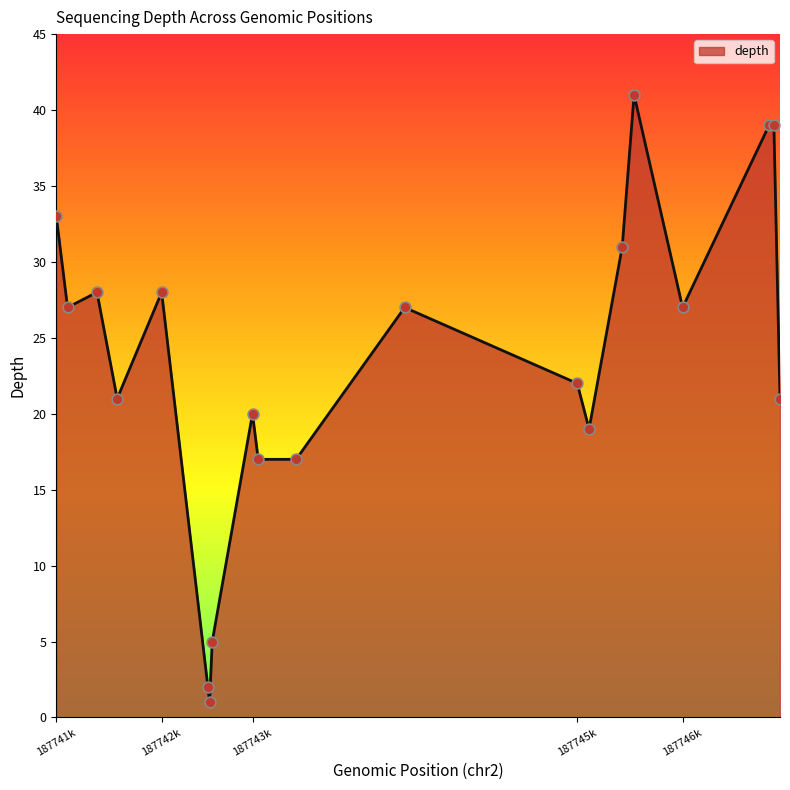

What is the greatest value displayed?

41